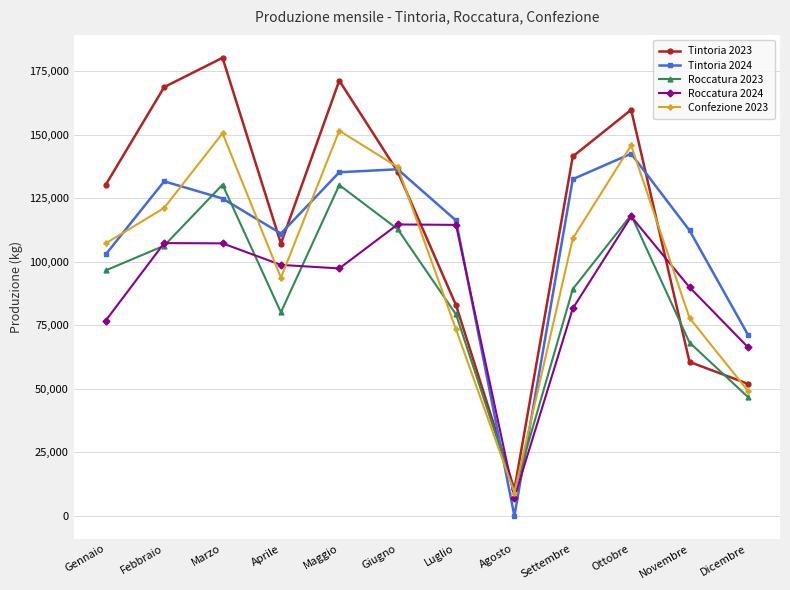

Is this an area chart (filled region under the line)?

No